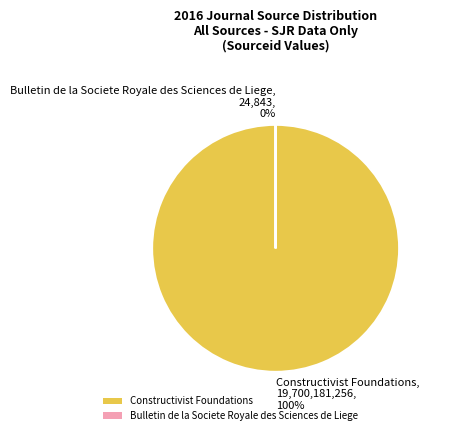

Between Bulletin de la Societe Royale des Sciences de Liege and Constructivist Foundations, which is larger?

Constructivist Foundations